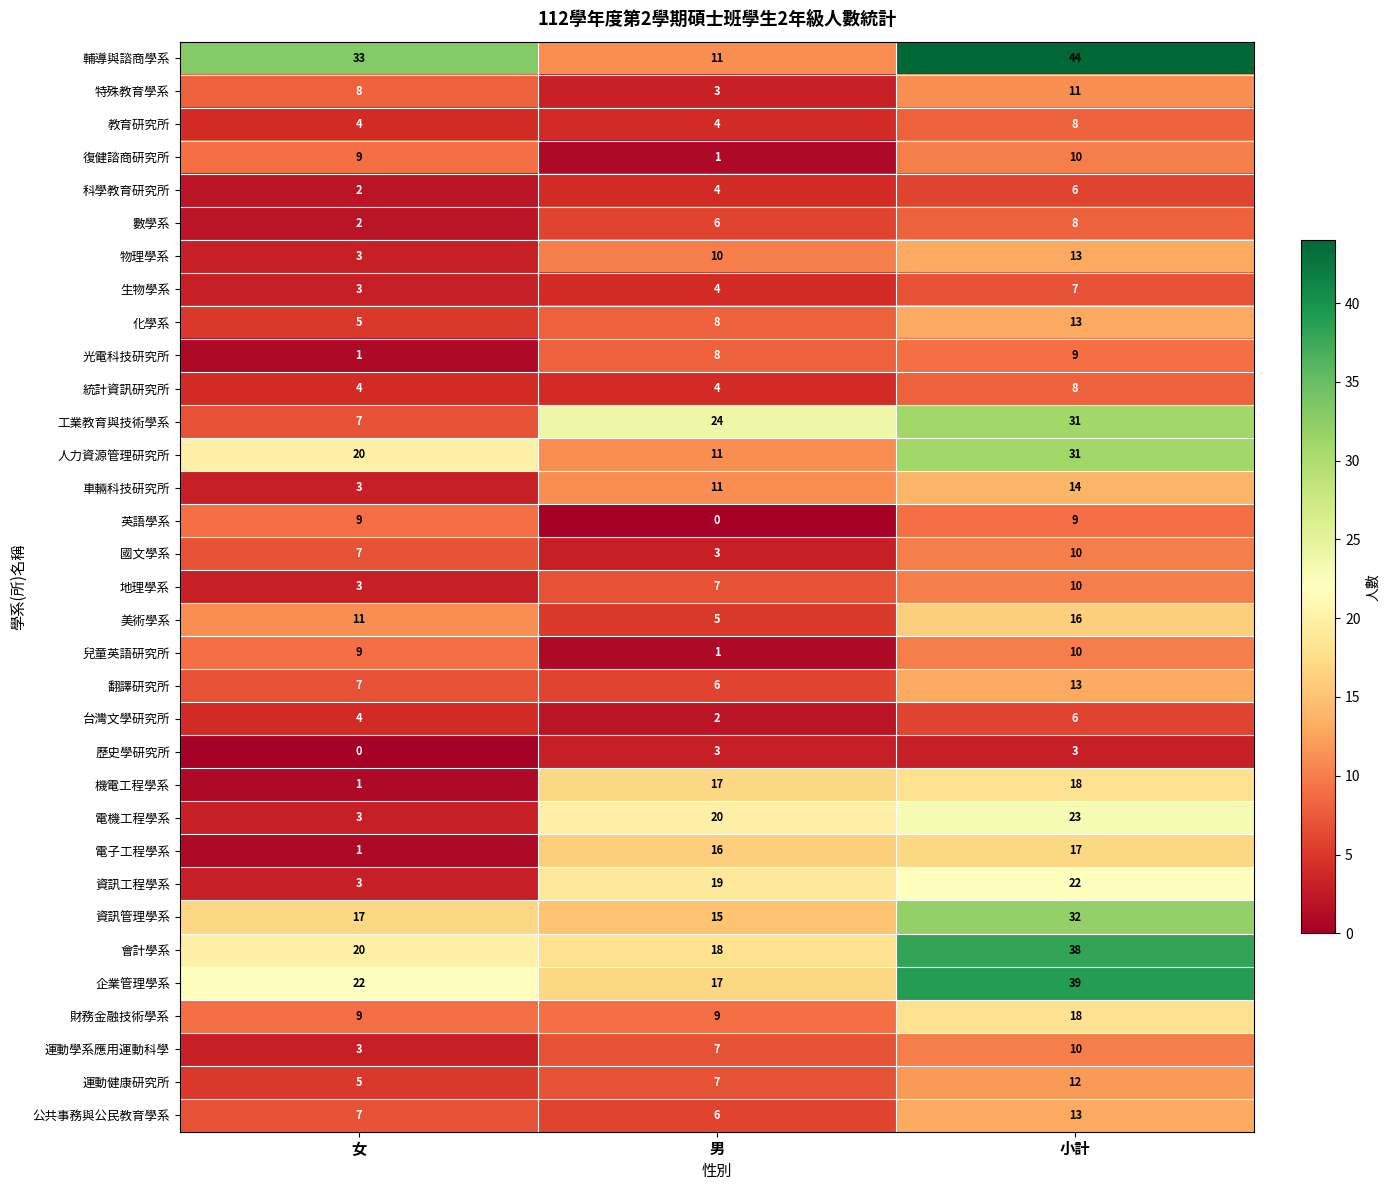

Which series has the largest range (max minus min)?

輔導與諮商學系